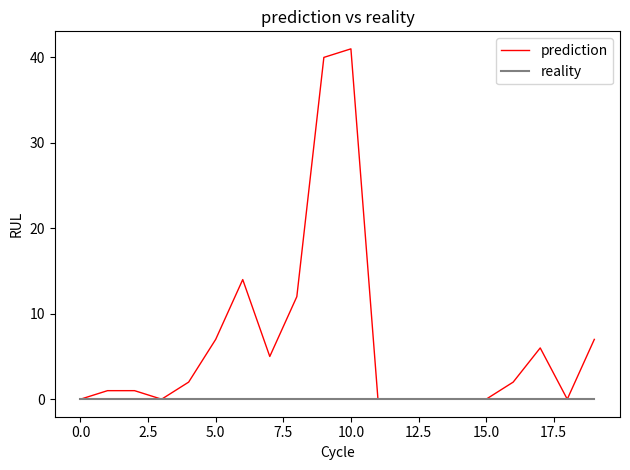

Which series has the largest range (max minus min)?

prediction